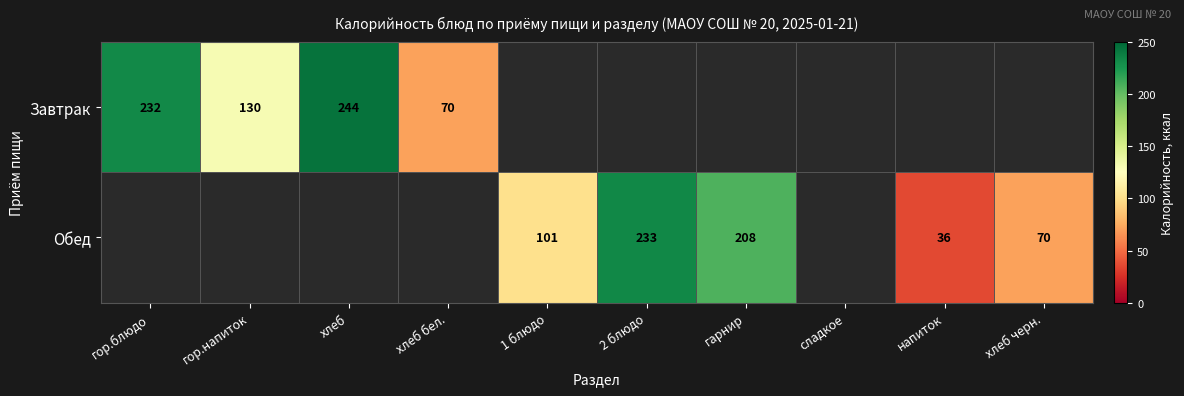

True or false: Завтрак has a value of 209 at гор.напиток.

False